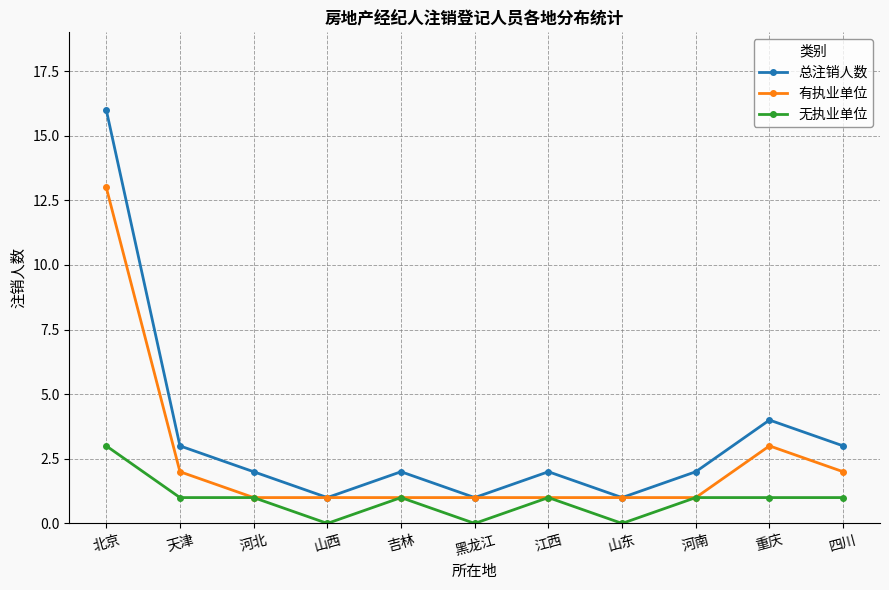

What are all the series names shown in the legend?

总注销人数, 有执业单位, 无执业单位